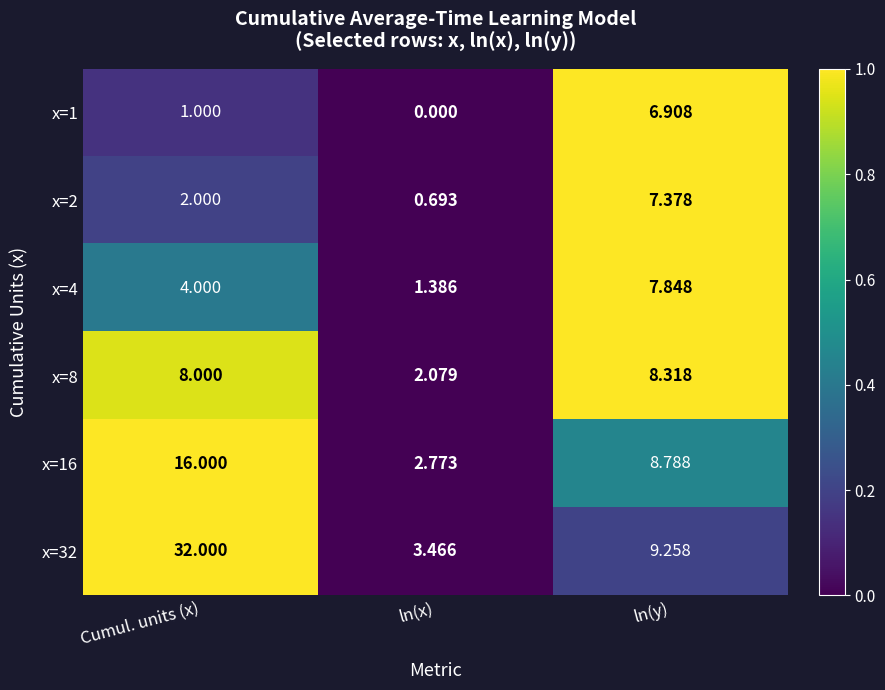

List the series in order of their peak value, highest first.

x=32, x=16, x=8, x=4, x=2, x=1